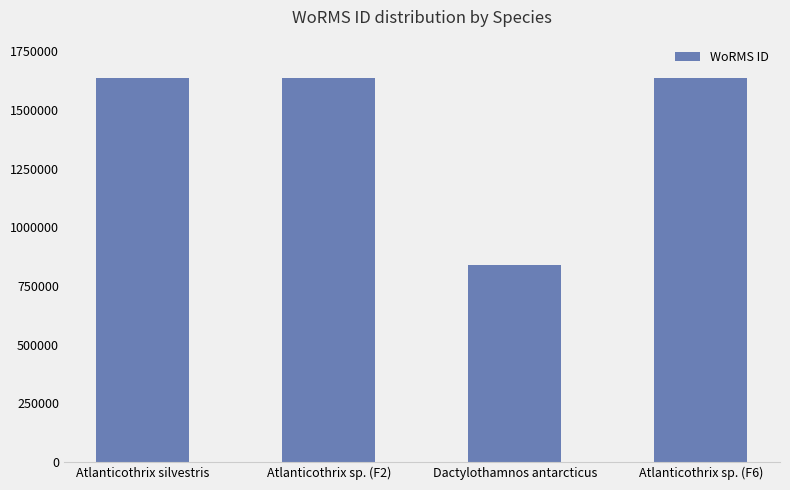

True or false: the data shows 839934 at Dactylothamnos antarcticus.

True